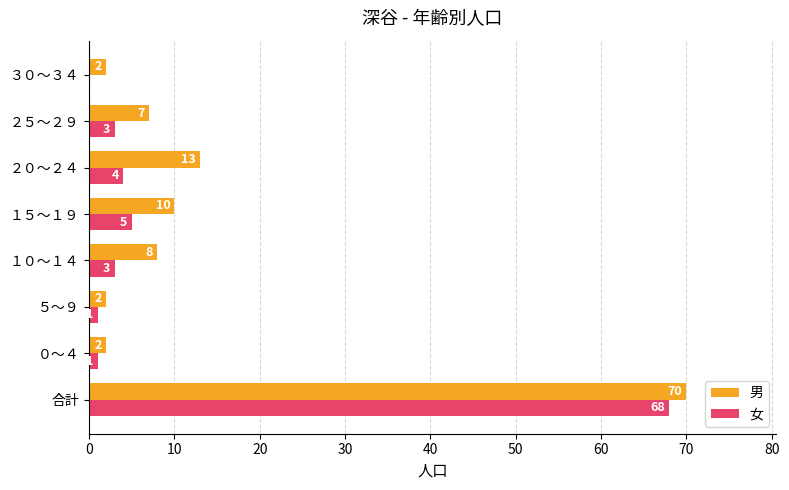

Which series has the largest total across all categories?

男